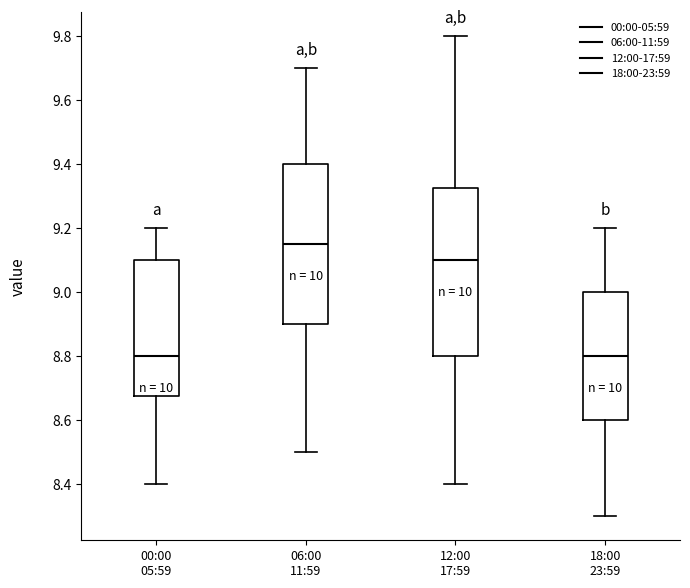

Reading left to right, transcribe this box plot: for each box, give where its median line is, the range the box spans, and where its two whiskers end, as read against the y-axis. The values are not printed on the chart, so give them approximately, as read against the axis.

00:00 05:59: median 8.80, box 8.68 to 9.10, whiskers 8.40 to 9.20
06:00 11:59: median 9.16, box 8.90 to 9.40, whiskers 8.50 to 9.70
12:00 17:59: median 9.10, box 8.80 to 9.32, whiskers 8.40 to 9.80
18:00 23:59: median 8.80, box 8.60 to 9.00, whiskers 8.30 to 9.20